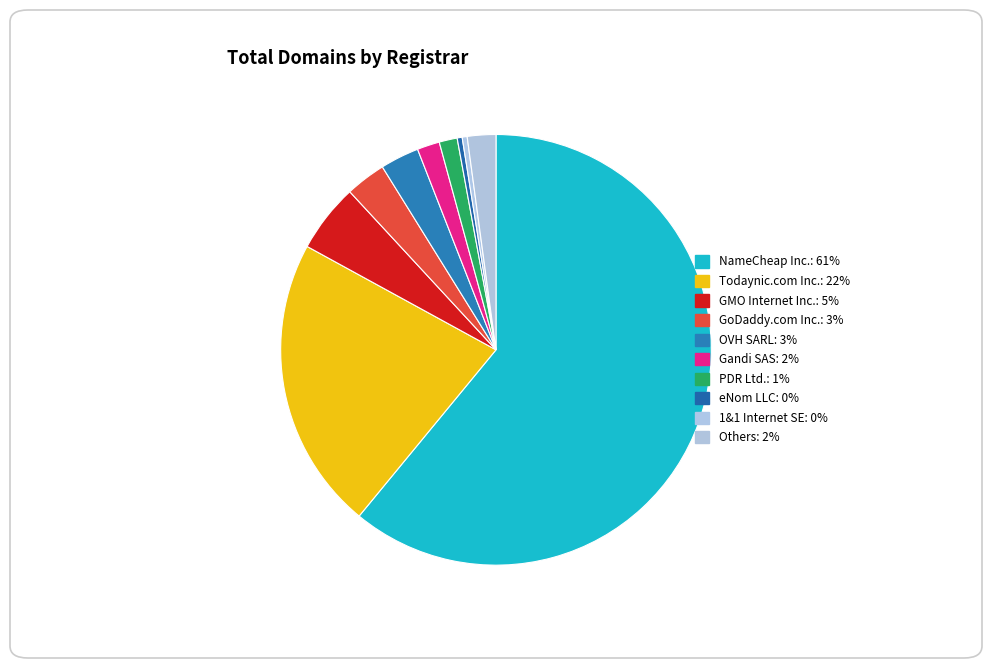

Count the number of slices in the pie.

10